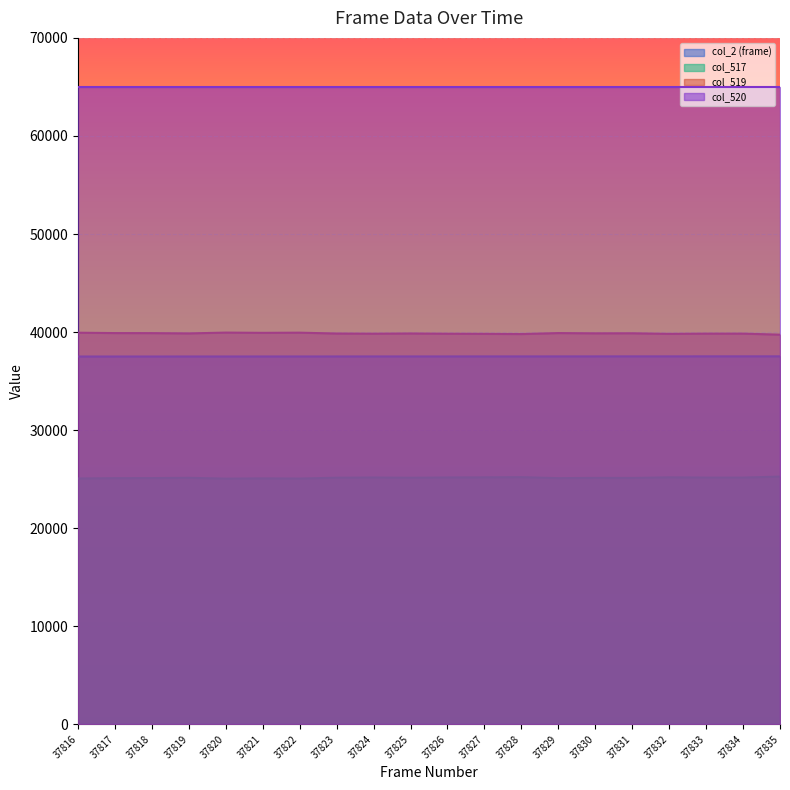

What is the difference between the maximum and minimum values in the col_2 (frame) series?

18.8